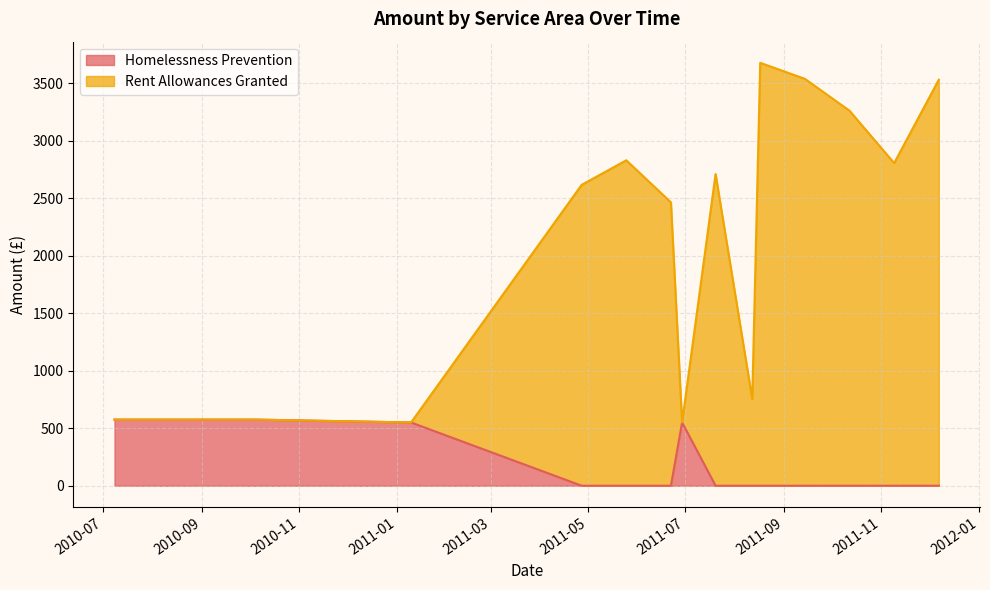

Which has a higher value, 2011-10-12 or 2011-05-25?

2011-10-12